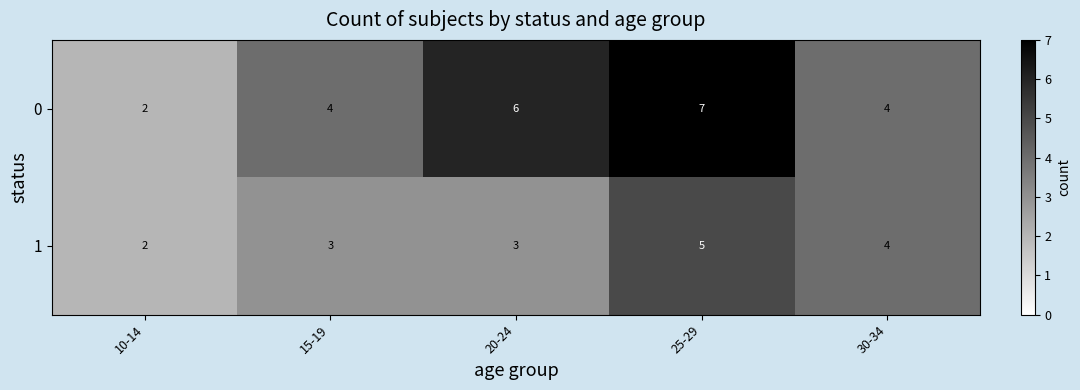

Which label corresponds to the largest value in the chart?

25-29